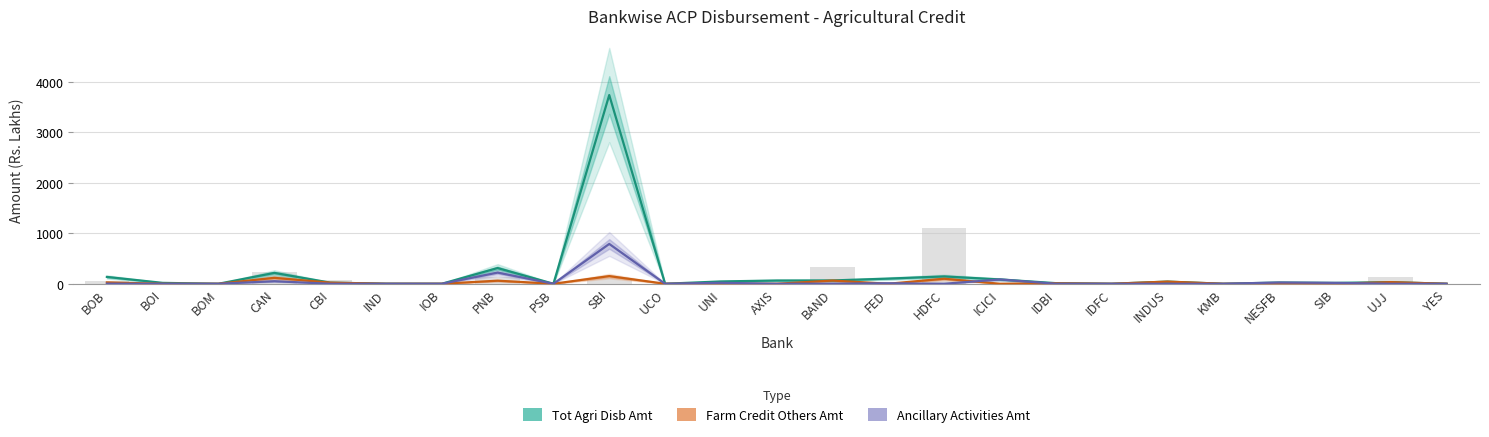

How many groups of bars are there?

25